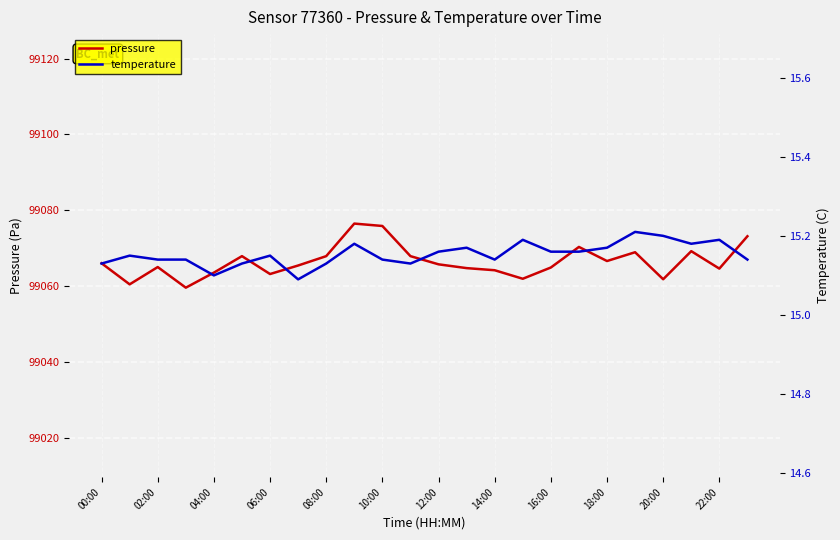

The pressure series shows 154468.8 at 08:00. True or false?

False